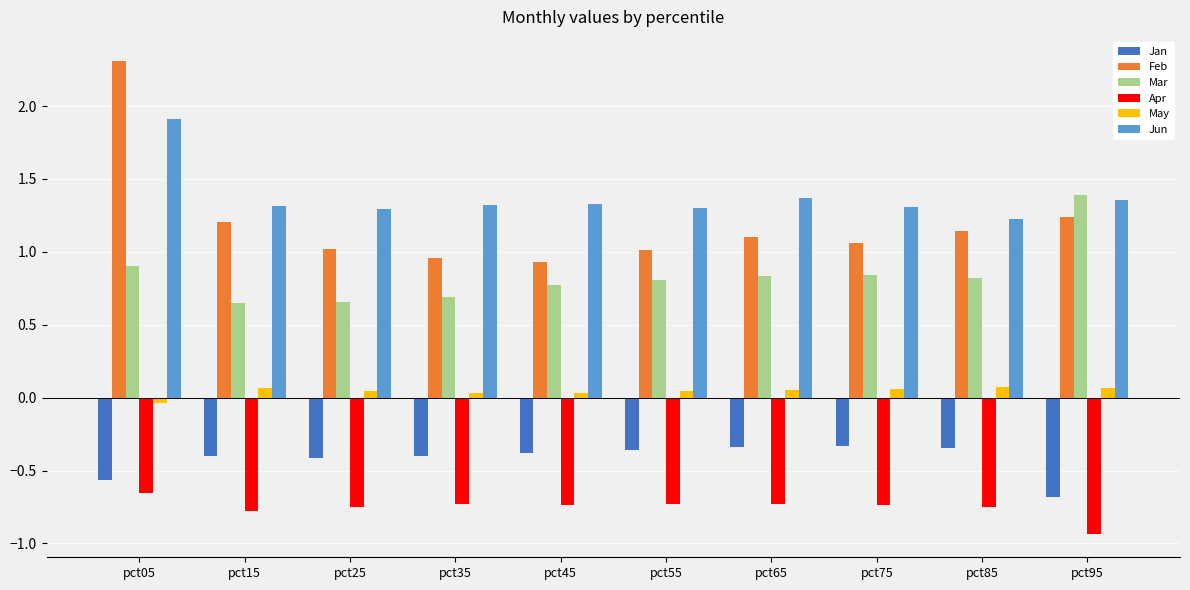

How many bars are there in each group?

6